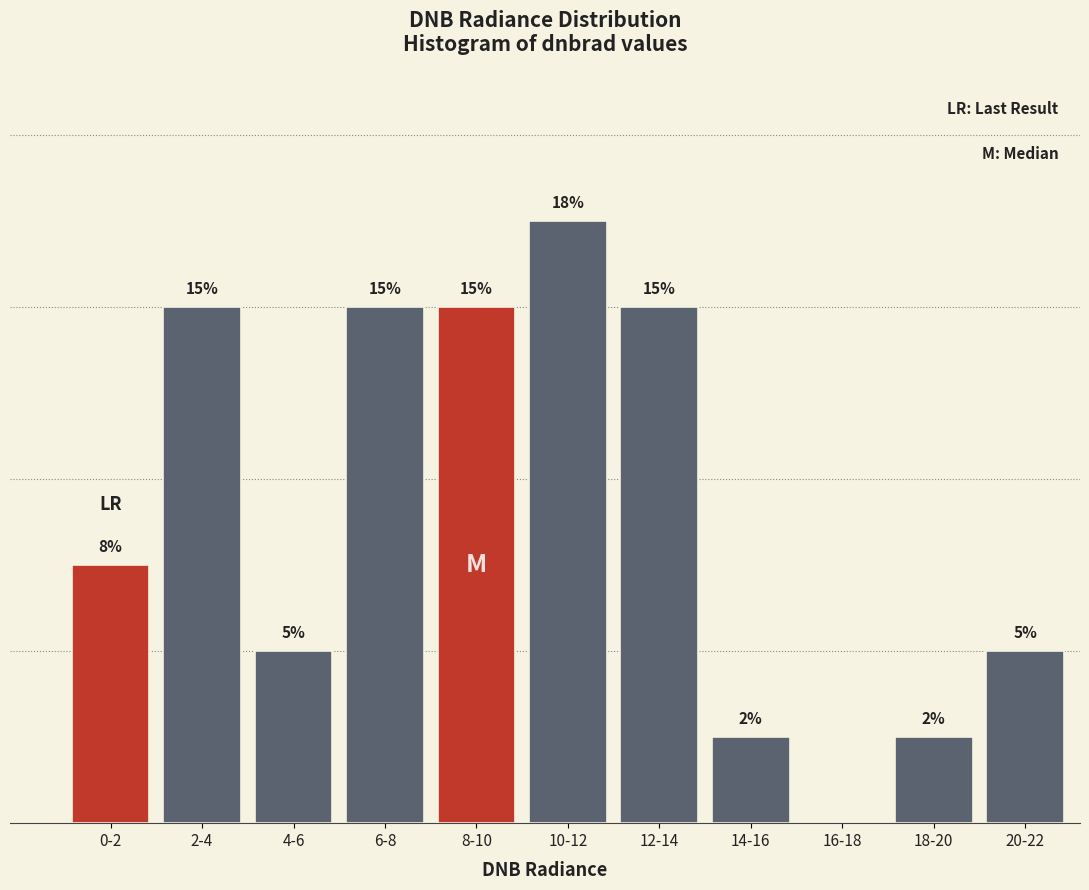

At which category does the chart reach its peak across all series?

10-12